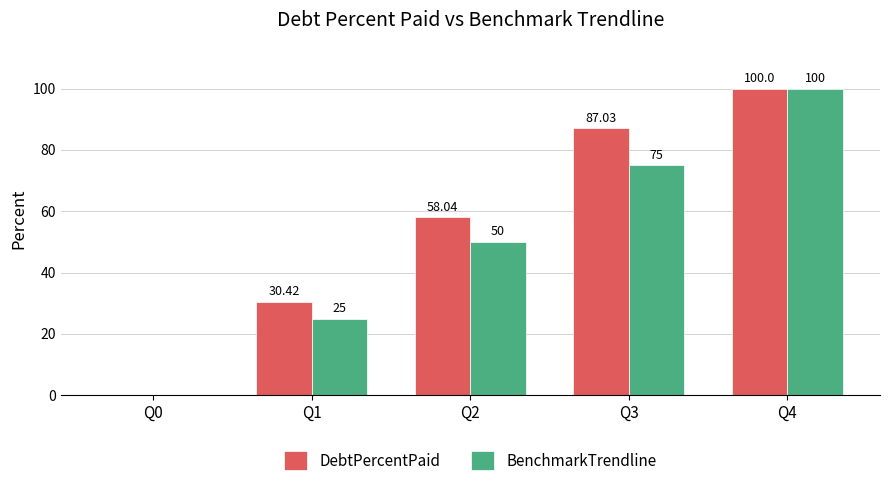

Reading right to left, transcribe all the data shown in this chart.

DebtPercentPaid: Q4=100.0	Q3=87.0	Q2=58.0	Q1=30.4	Q0=0.0
BenchmarkTrendline: Q4=100.0	Q3=75.0	Q2=50.0	Q1=25.0	Q0=0.0